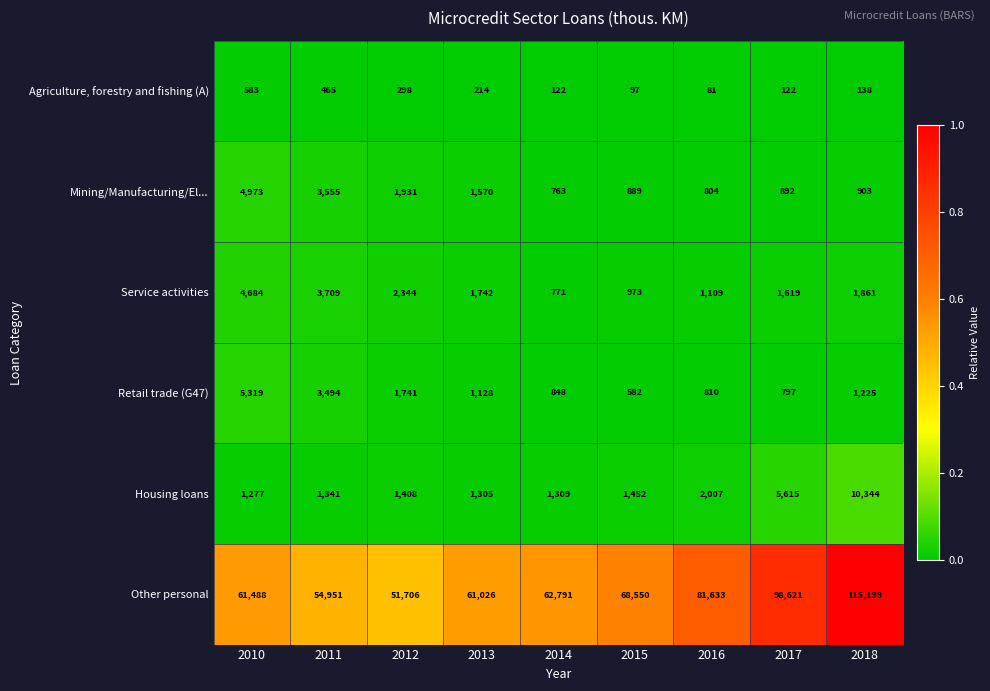

What is the greatest value displayed?

115199